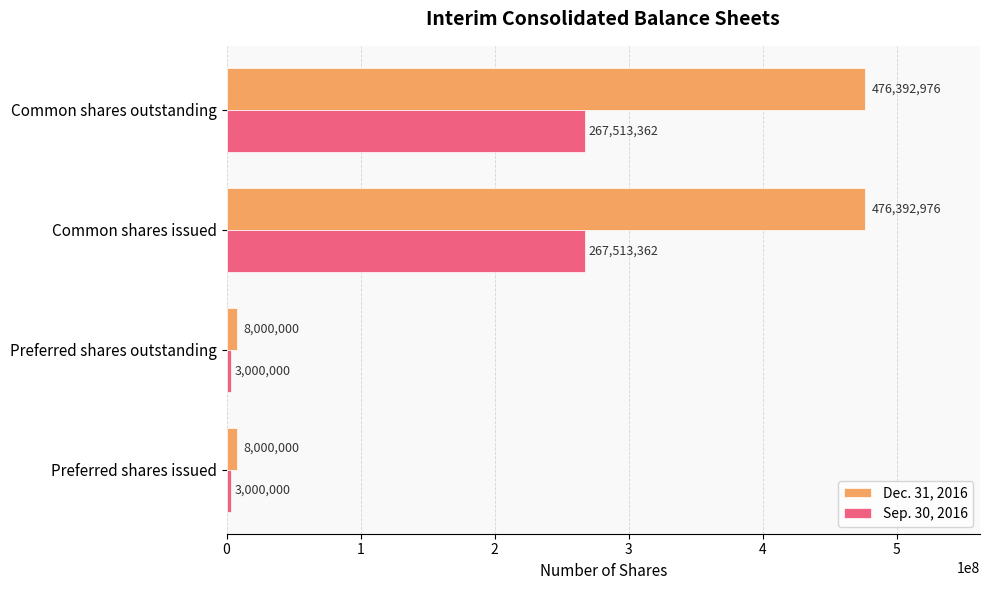

What is the sum of all Sep. 30, 2016 values?

541026724